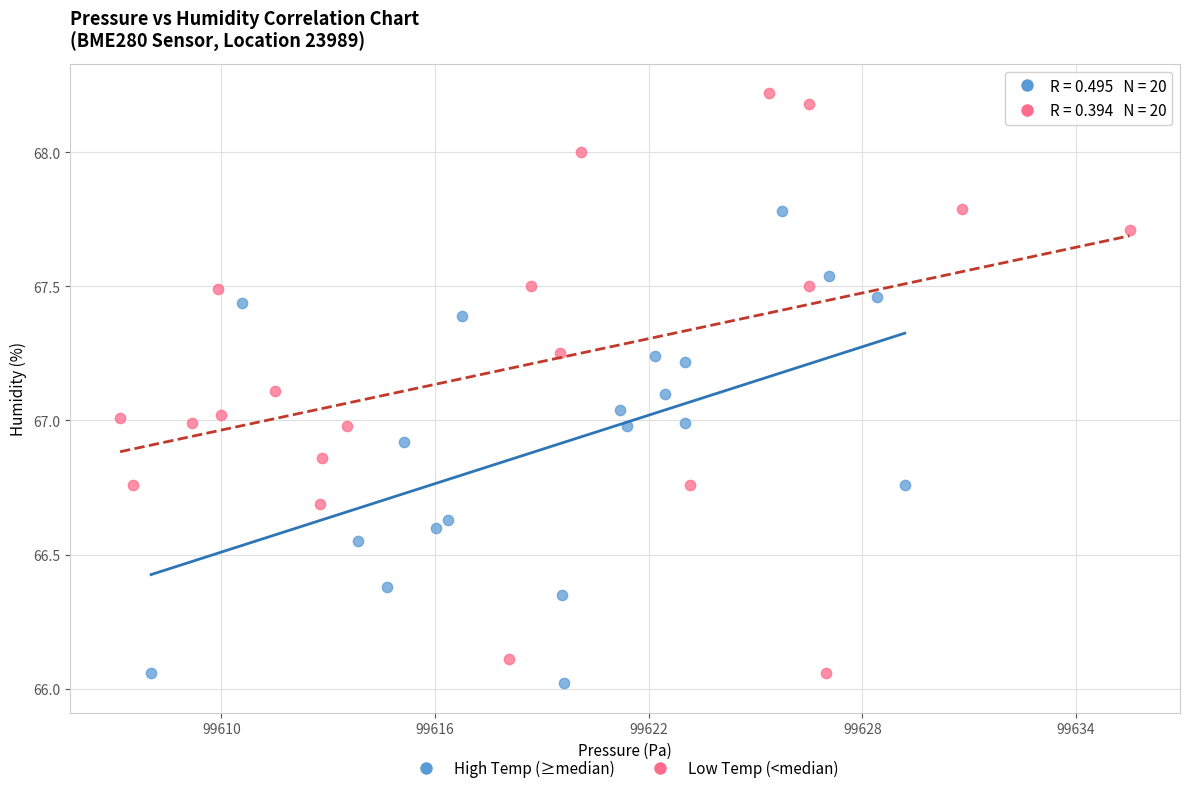

Which series has the largest Y range (max minus min)?

Low Temp (<median)